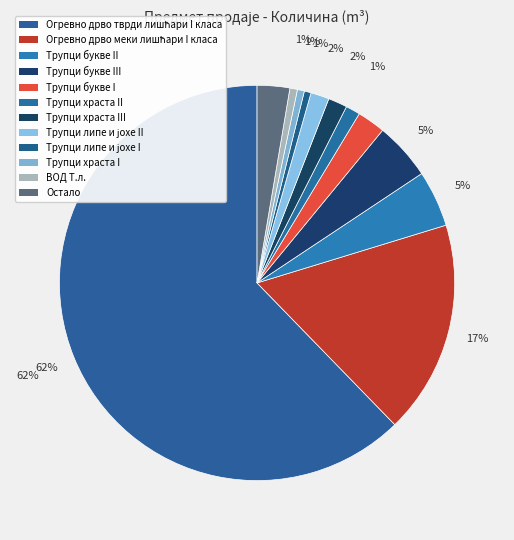

Is the sum of Трупци храста II and Трупци букве II greater than half?

No